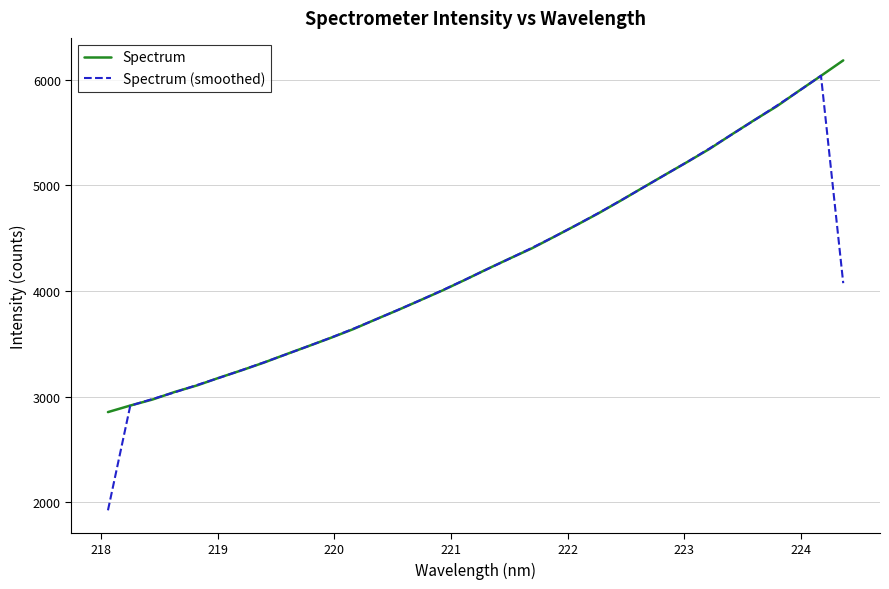

True or false: Spectrum has more than 0 points higher than both neighbors.

False